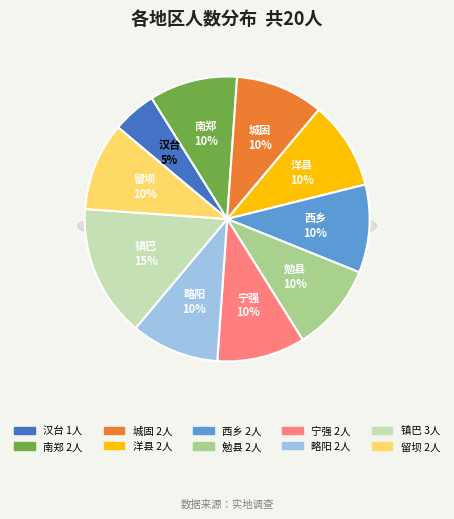

Is there a majority slice in this chart?

No